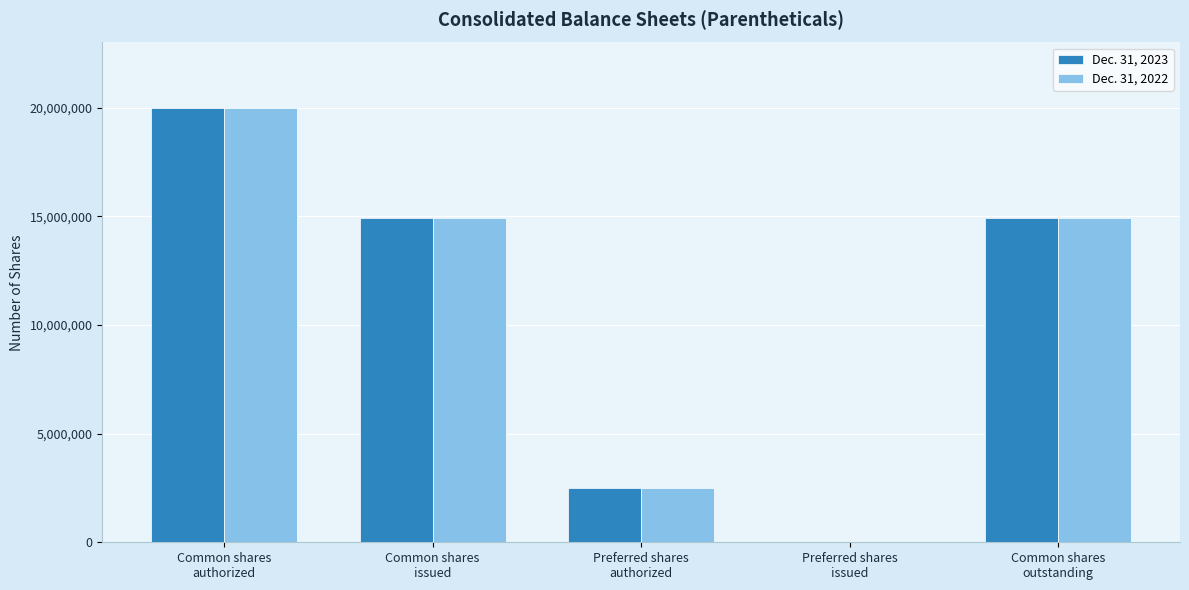

How many groups of bars are there?

5